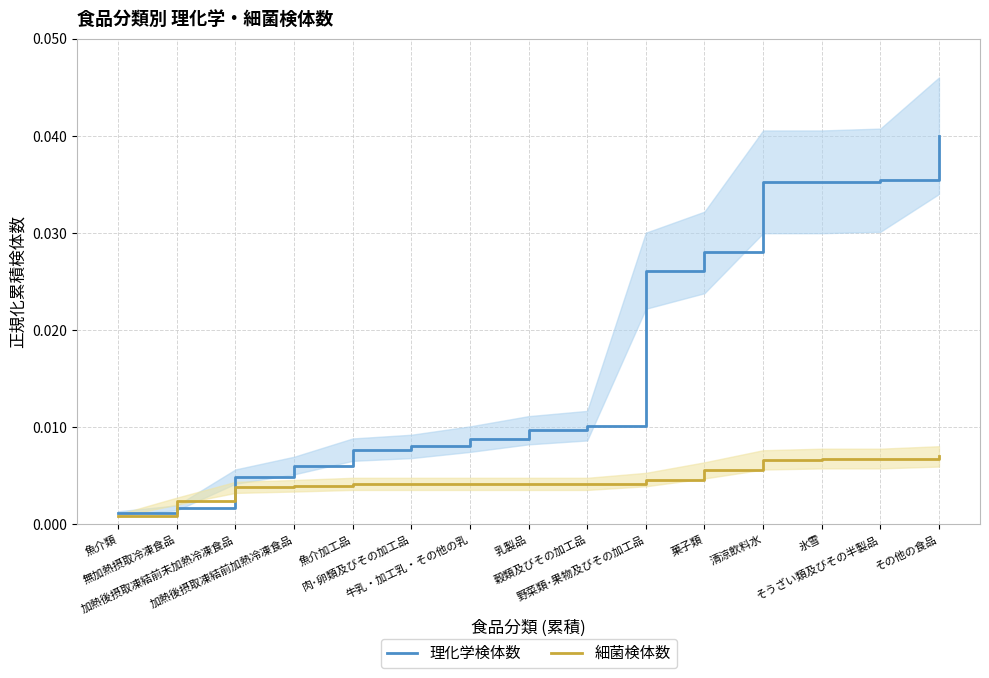

Which series has the largest total across all categories?

理化学検体数